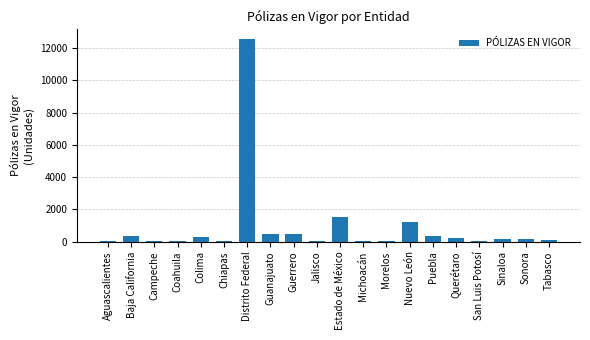

What is the change in value from Guerrero to San Luis Potosí?

-472